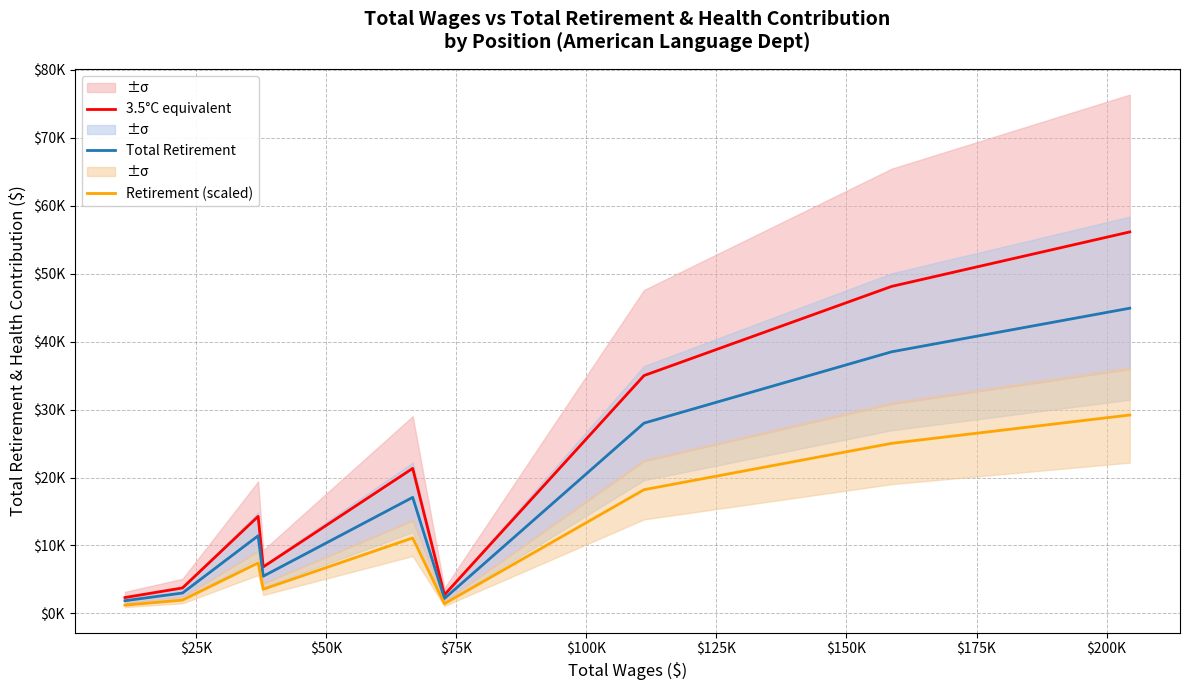

What is the sum of the Total Retirement values at $75K and $25K?

14332.0